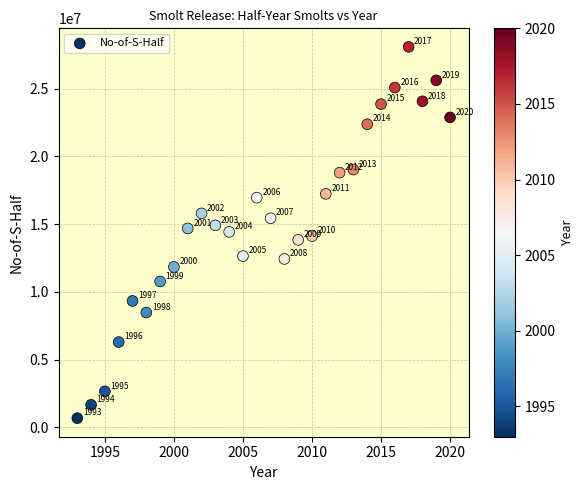

What Y value in the scatter plot is closest to 14379000?

14428000